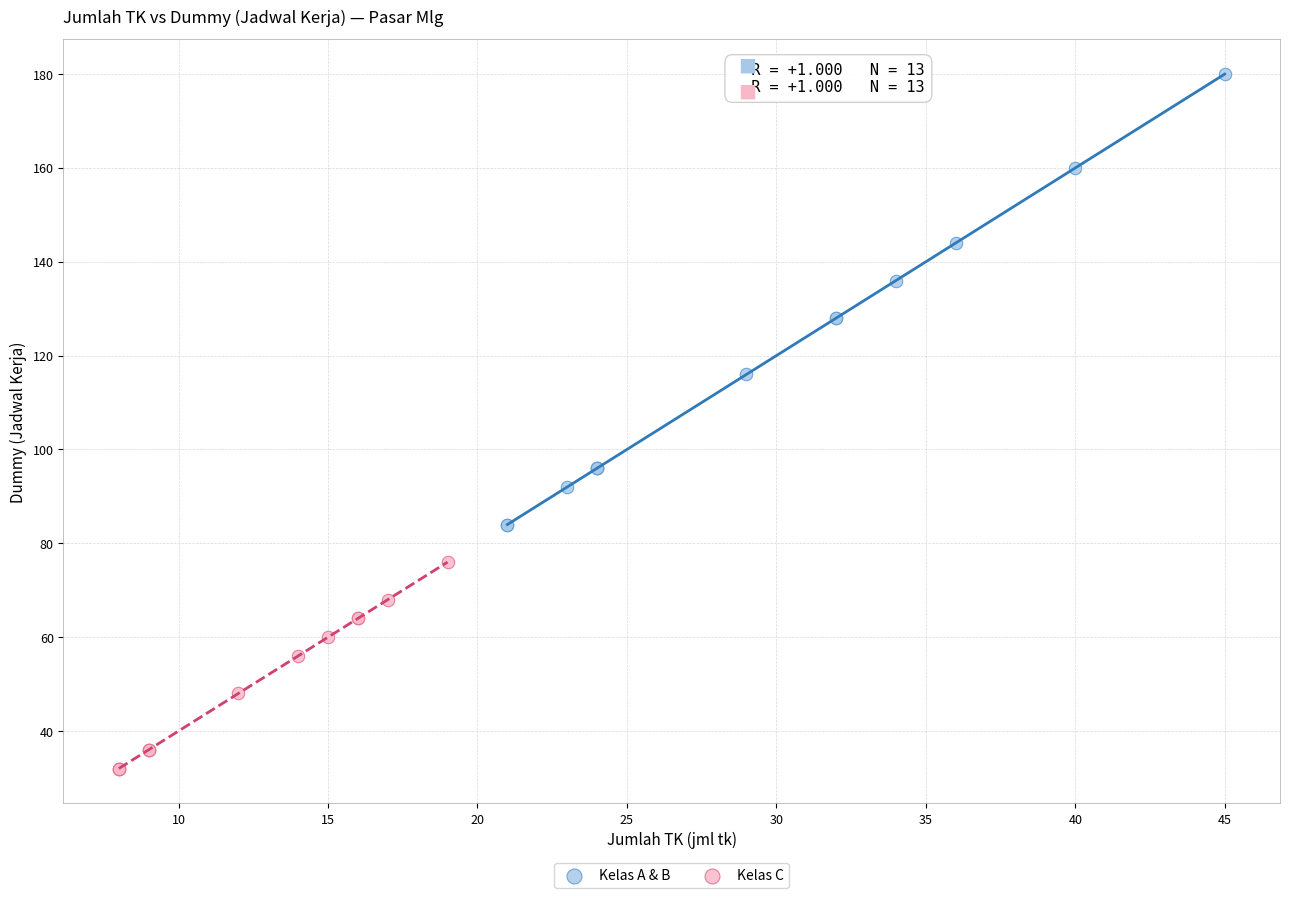

Which series has the widest spread of Y values?

Kelas A & B